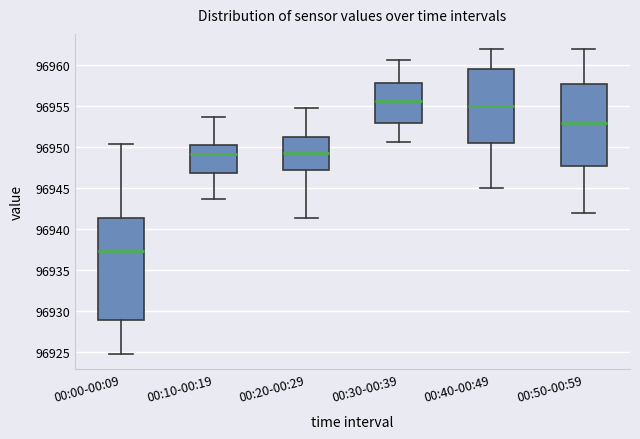

Which box's median line is the lowest?

00:00-00:09